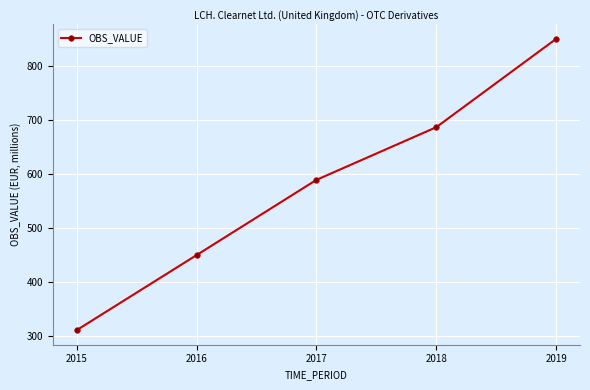

How many lines are shown in the chart?

1